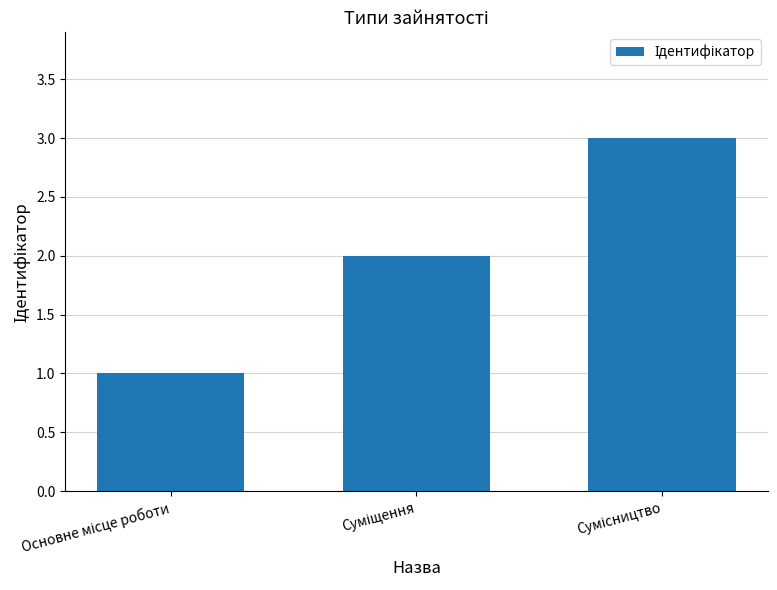

Are the bars grouped side by side (vs. stacked)?

No